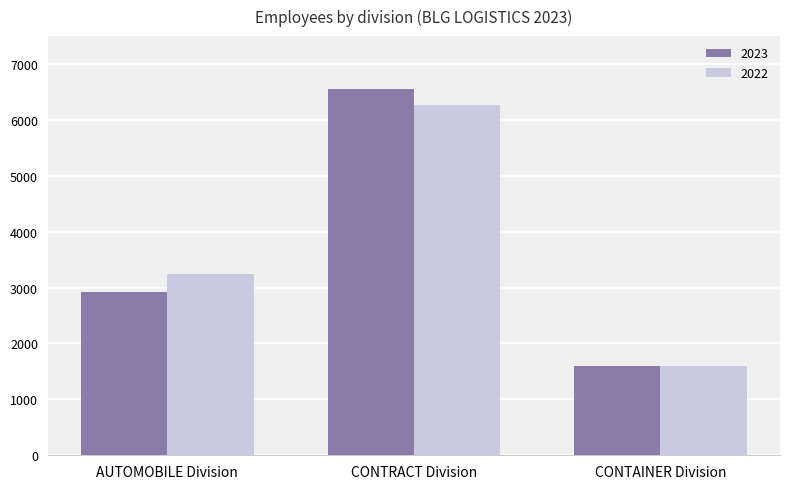

What are all the series names shown in the legend?

2023, 2022